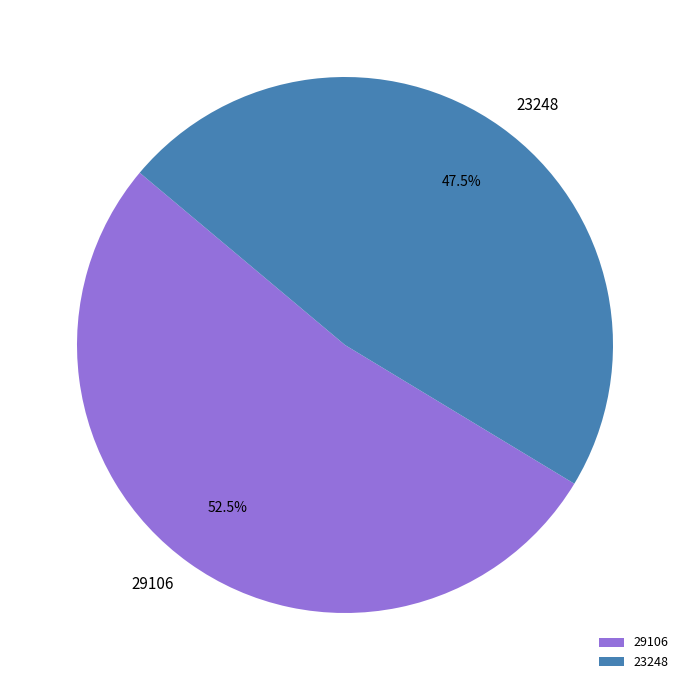

Rank the categories by value from highest to lowest.

29106, 23248